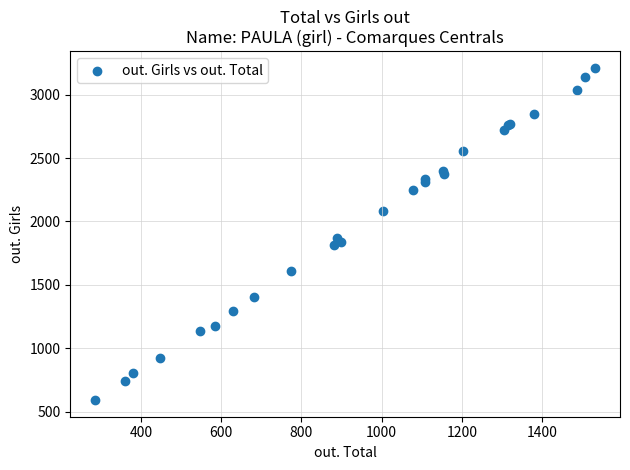

What Y value in the scatter plot is closest to 1901?

1869